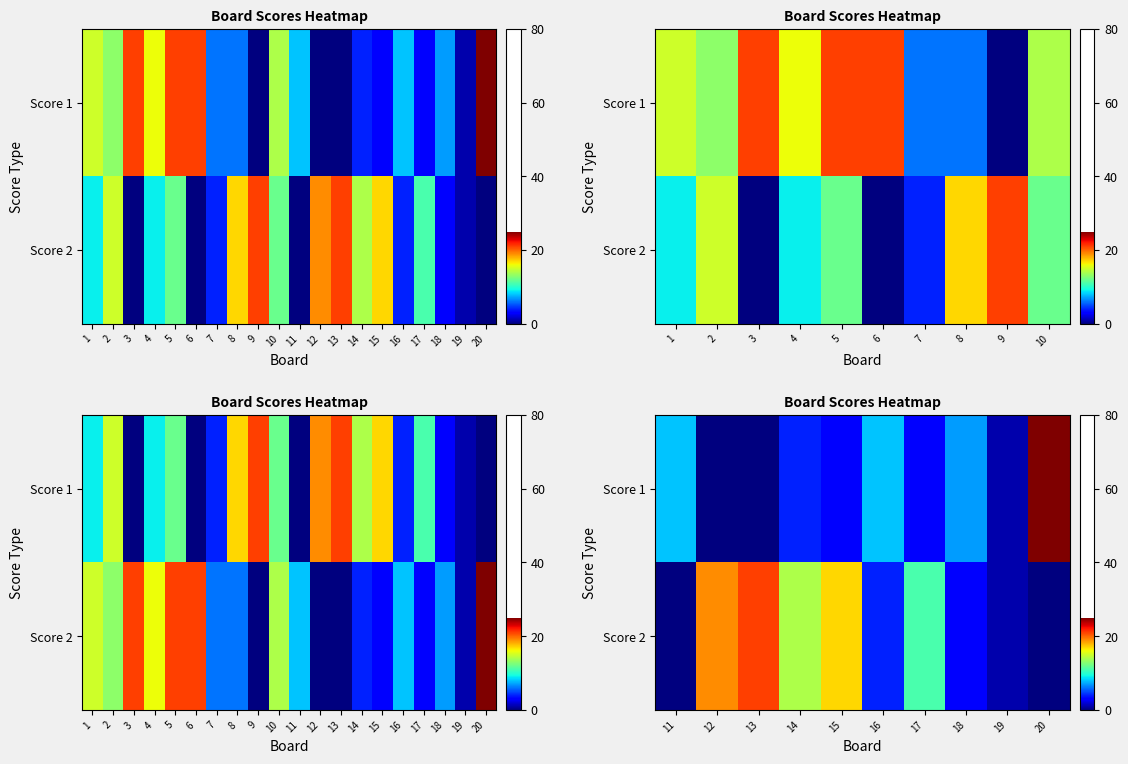

What is the difference between the maximum and minimum values in the Score 1 series?

25